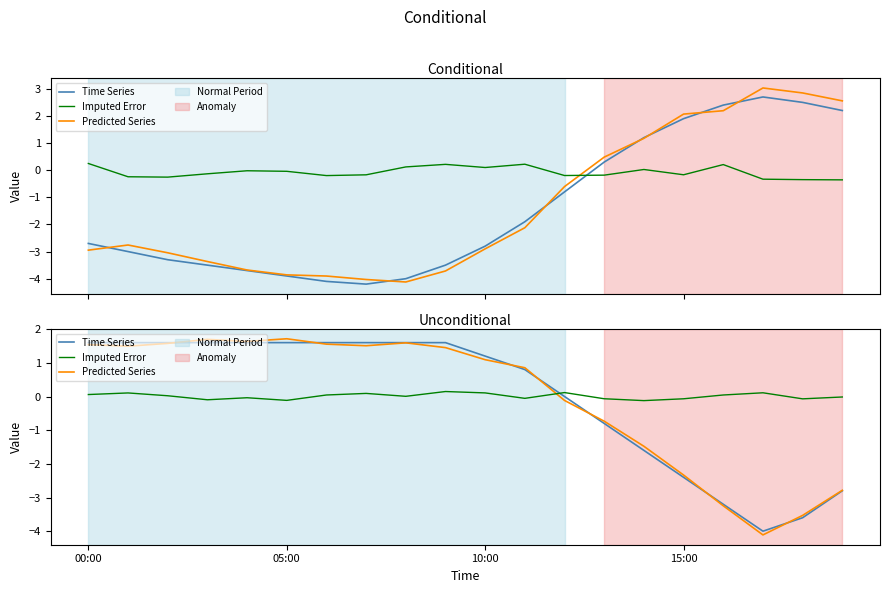

What position from the right is 10?

10